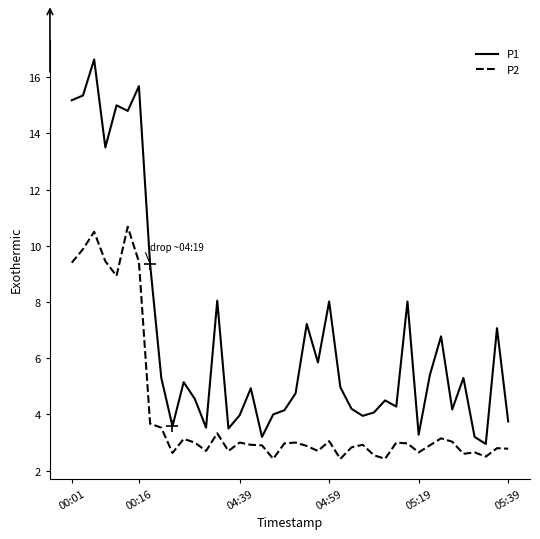

Rank the series by their maximum value, from lowest to highest.

P2, P1